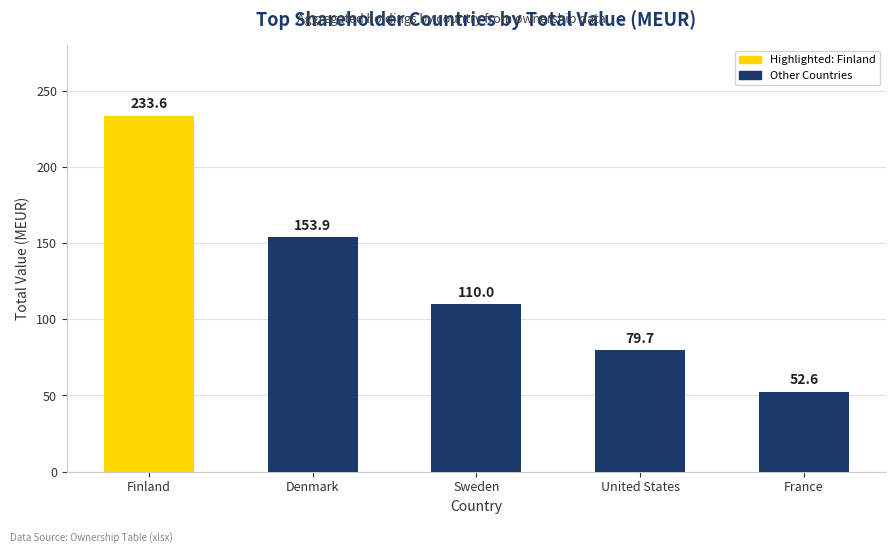

Rank the categories by value from lowest to highest.

France, United States, Sweden, Denmark, Finland